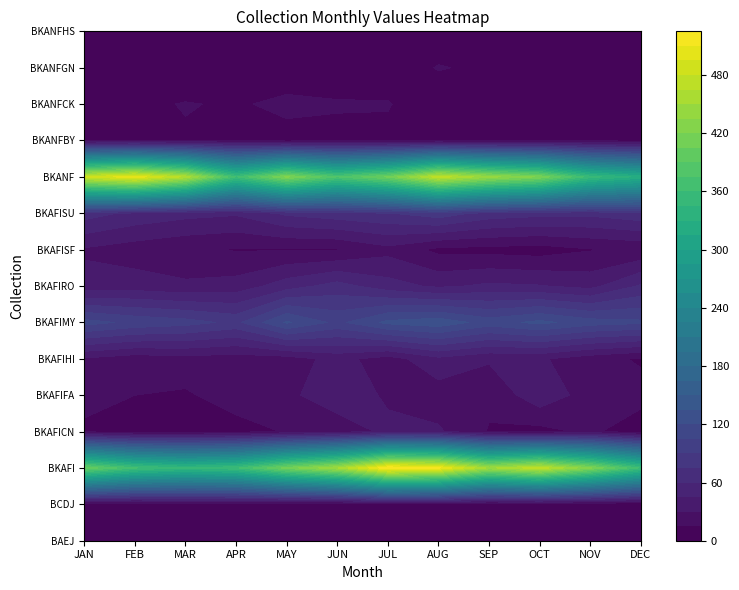

Read the BKAFISU value at FEB, to the nearest 5.

55